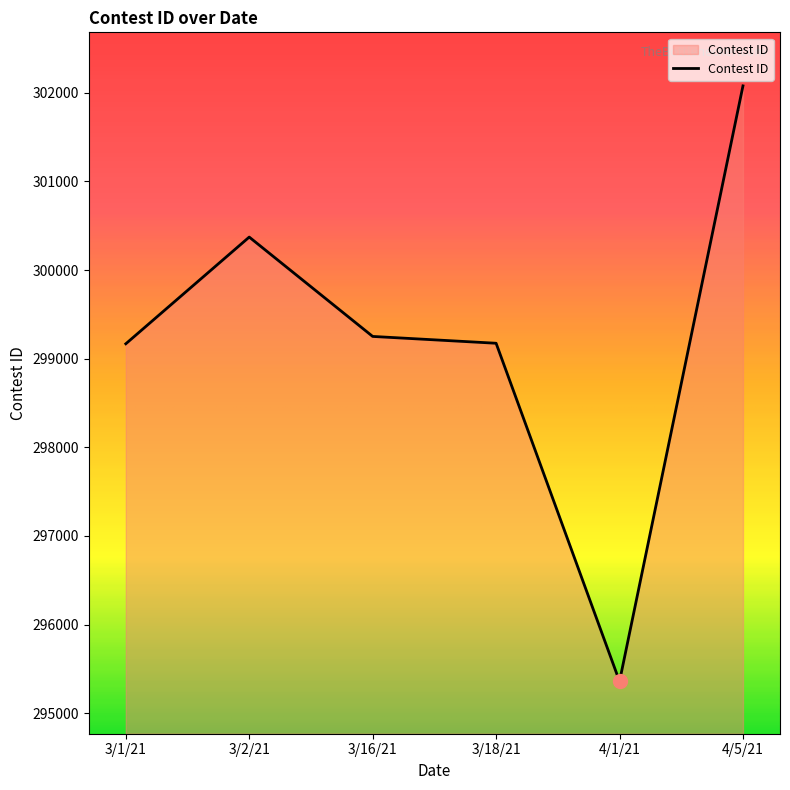

Where is the first local maximum?

3/2/21